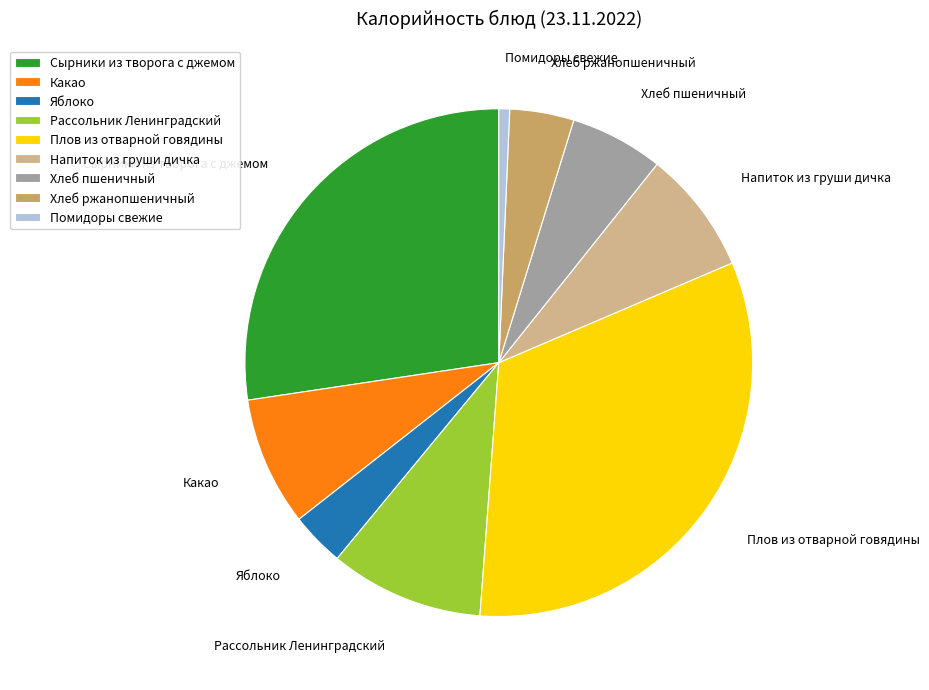

What is the smallest slice in the pie chart?

Помидоры свежие